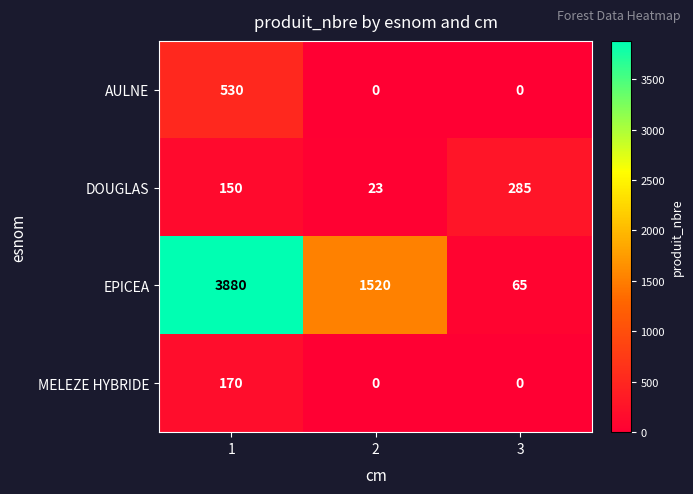

Is it true that DOUGLAS equals 23 at 2?

True